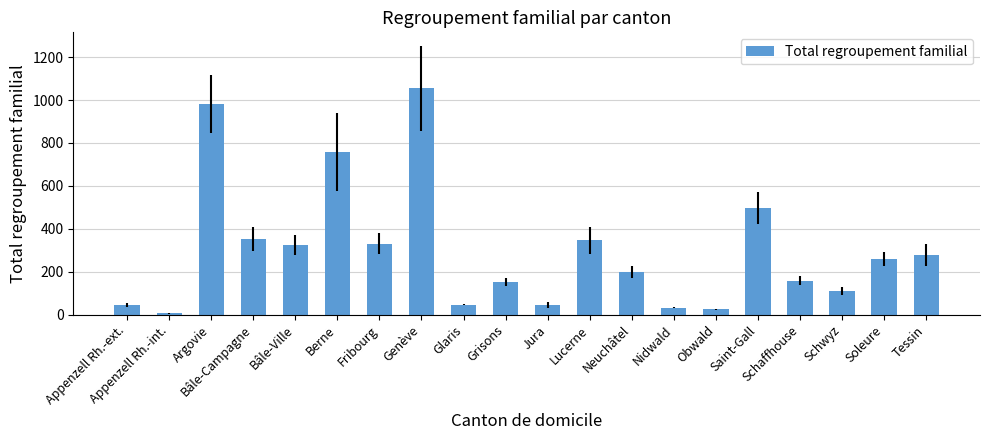

What is the label of the 12th bar from the right?

Glaris